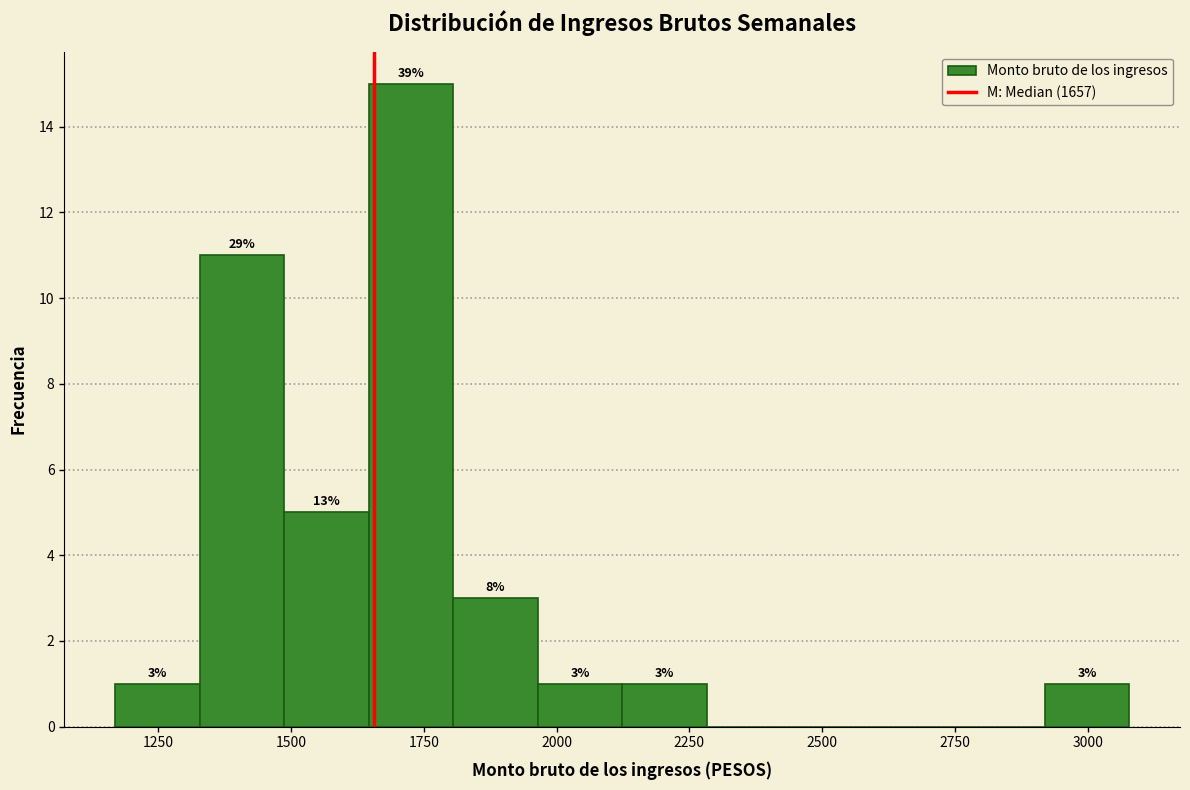

Around what value on the x-axis is the tallest bar? Give the approximate position of its centre, as read against the axis.

1750